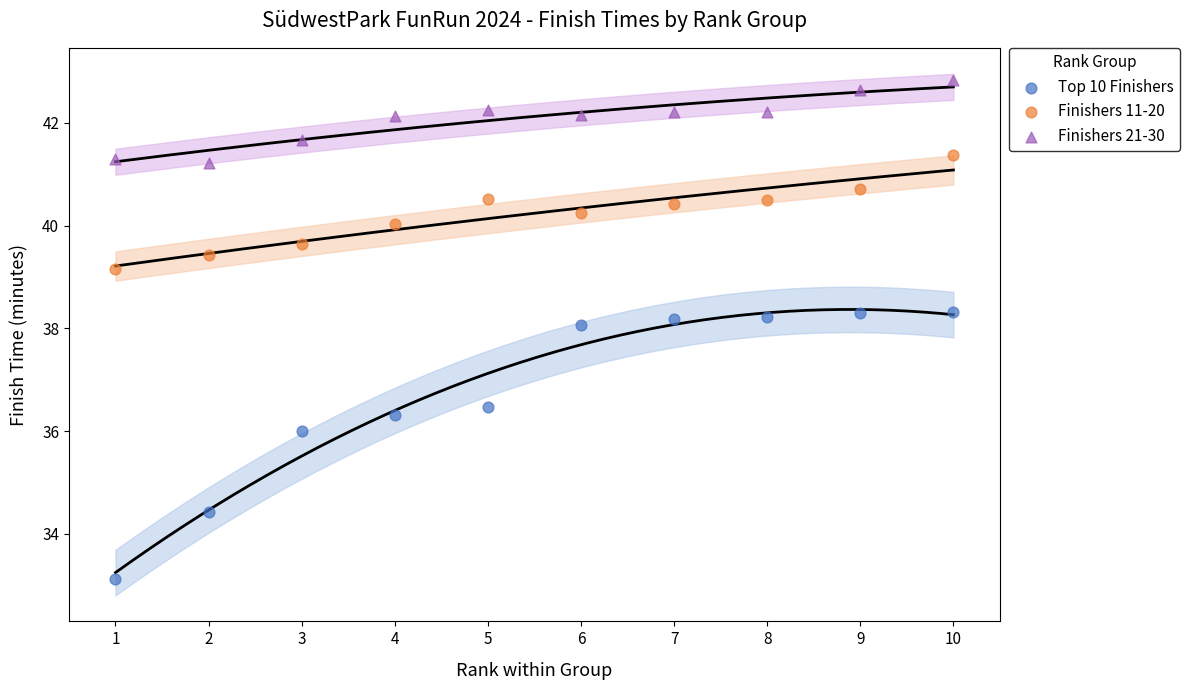

Which series has the largest Y range (max minus min)?

Top 10 Finishers